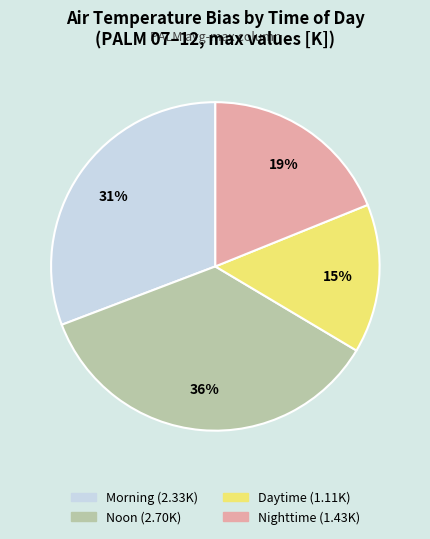

Rank the categories by value from highest to lowest.

Noon, Morning, Nighttime, Daytime